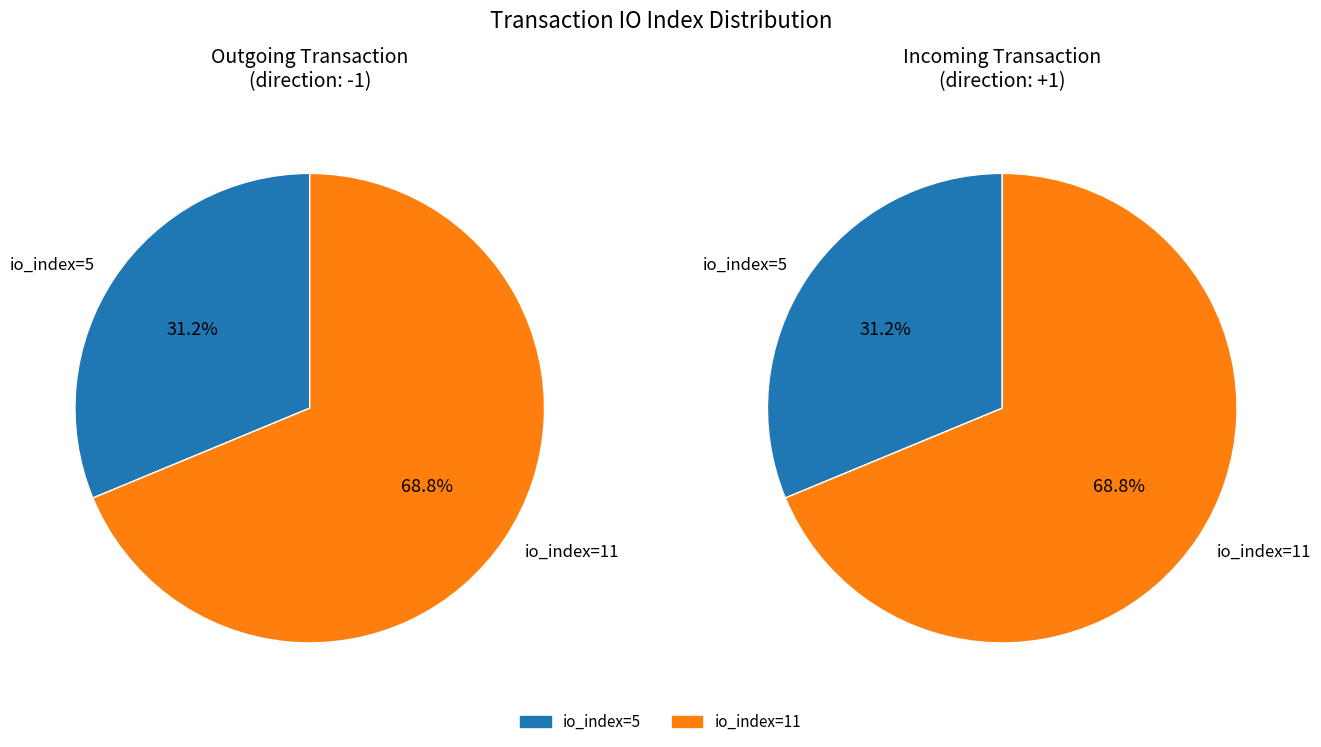

How many segments does this pie chart have?

2